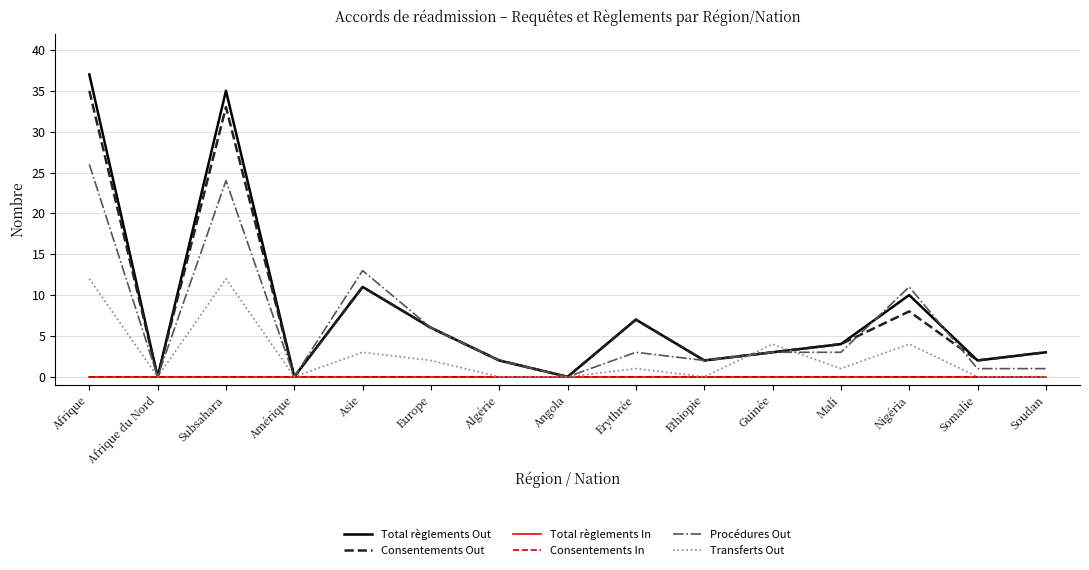

Reading left to right, list all the values displayed in this chart.

Total règlements Out: 37	0	35	0	11	6	2	0	7	2	3	4	10	2	3
Consentements Out: 35	0	33	0	11	6	2	0	7	2	3	4	8	2	3
Total règlements In: 0	0	0	0	0	0	0	0	0	0	0	0	0	0	0
Consentements In: 0	0	0	0	0	0	0	0	0	0	0	0	0	0	0
Procédures Out: 26	0	24	0	13	6	2	0	3	2	3	3	11	1	1
Transferts Out: 12	0	12	0	3	2	0	0	1	0	4	1	4	0	0